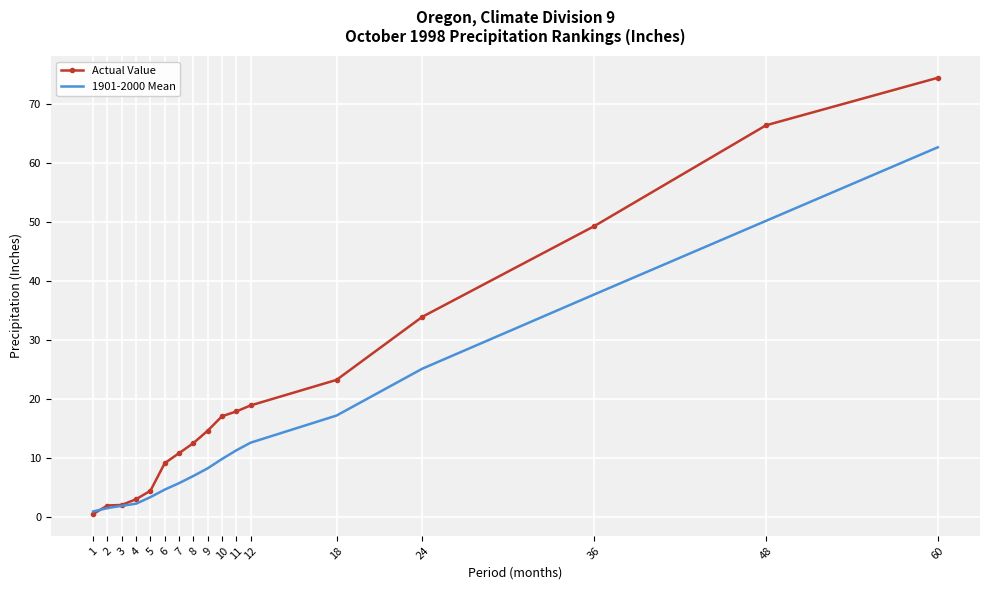

The 1901-2000 Mean series shows 9.8 at 10. True or false?

True